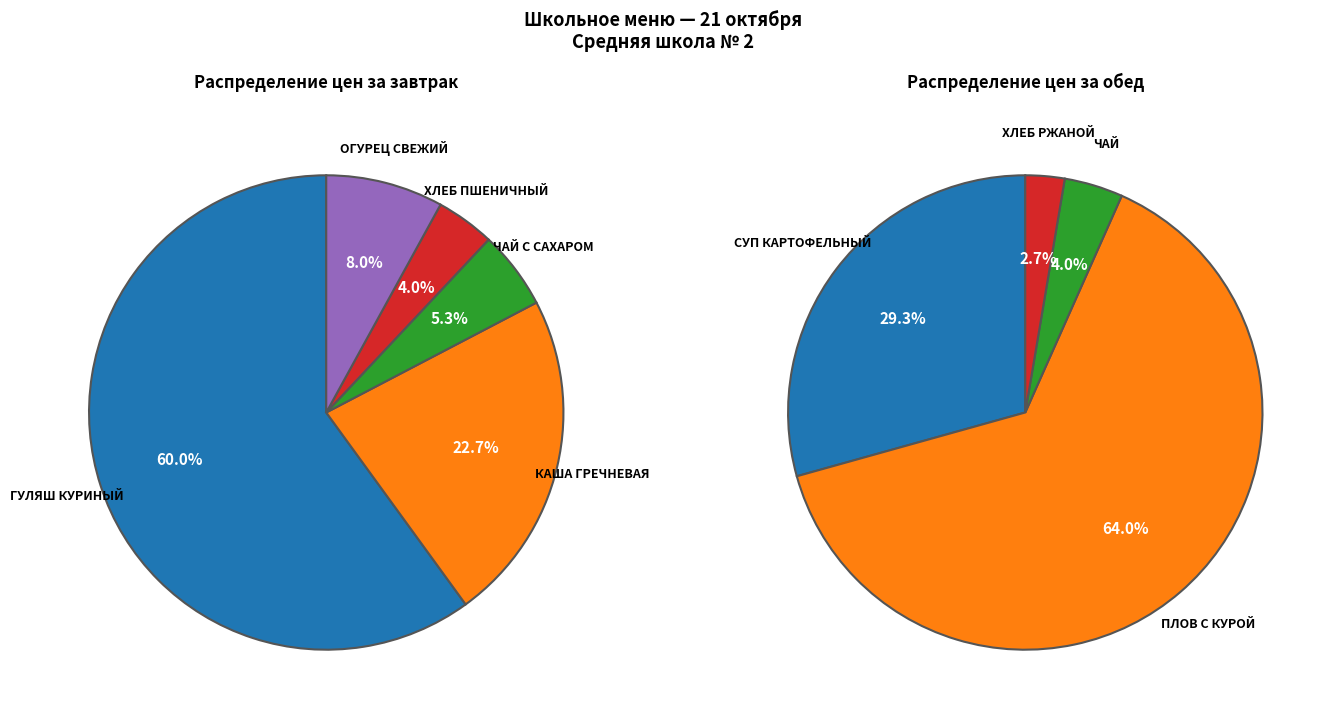

How many slices are in this pie chart?

5